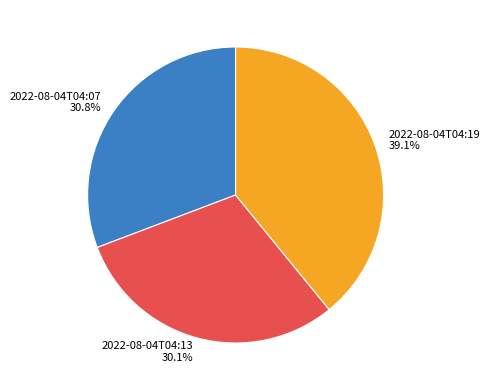

To the nearest percent, what portion does 2022-08-04T04:19 represent?

39%